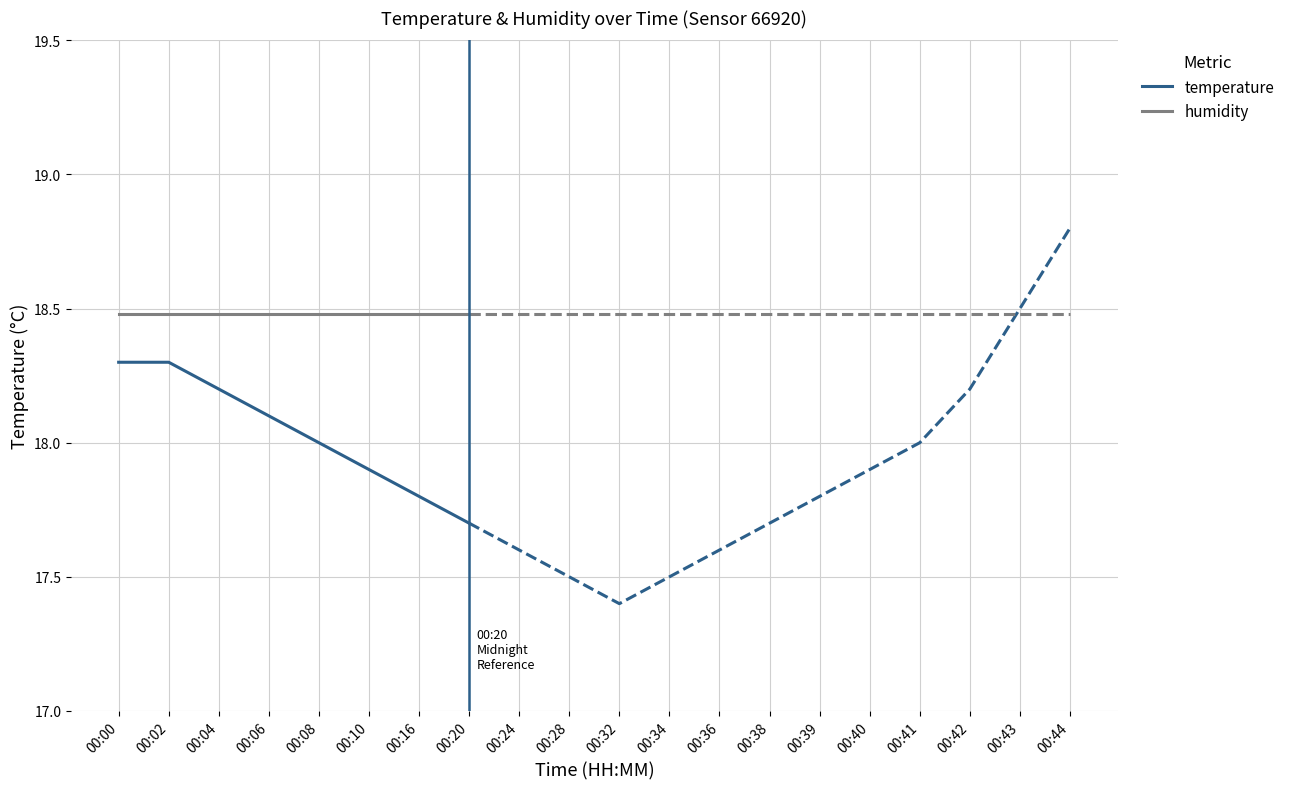

Which series has the widest spread of values?

temperature